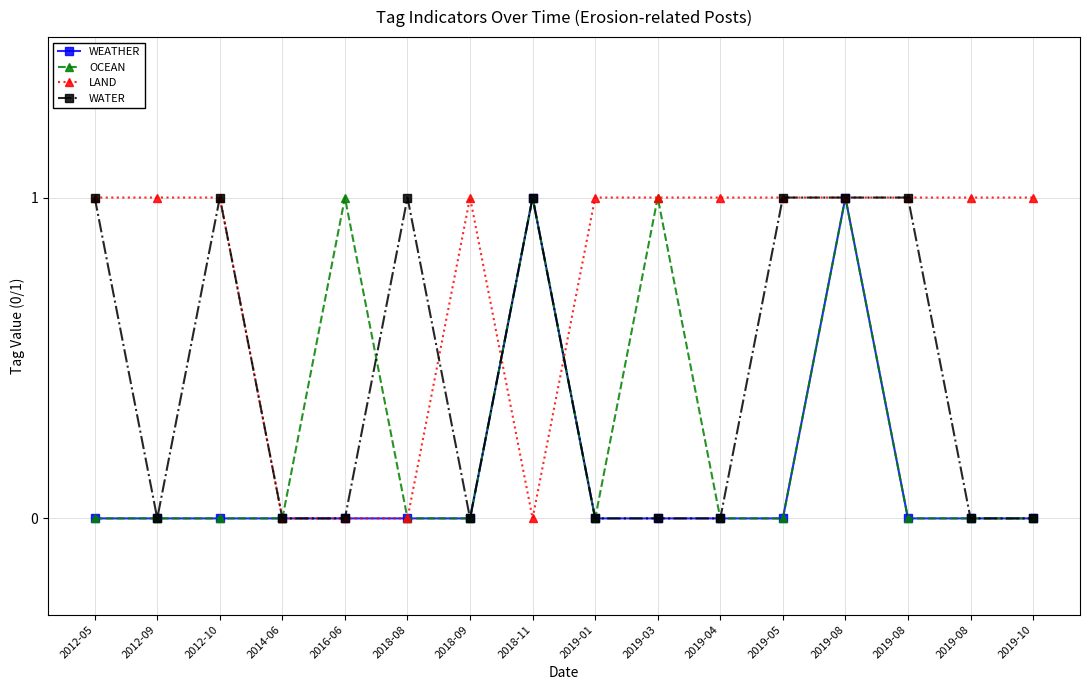

Which series has the widest spread of values?

WEATHER